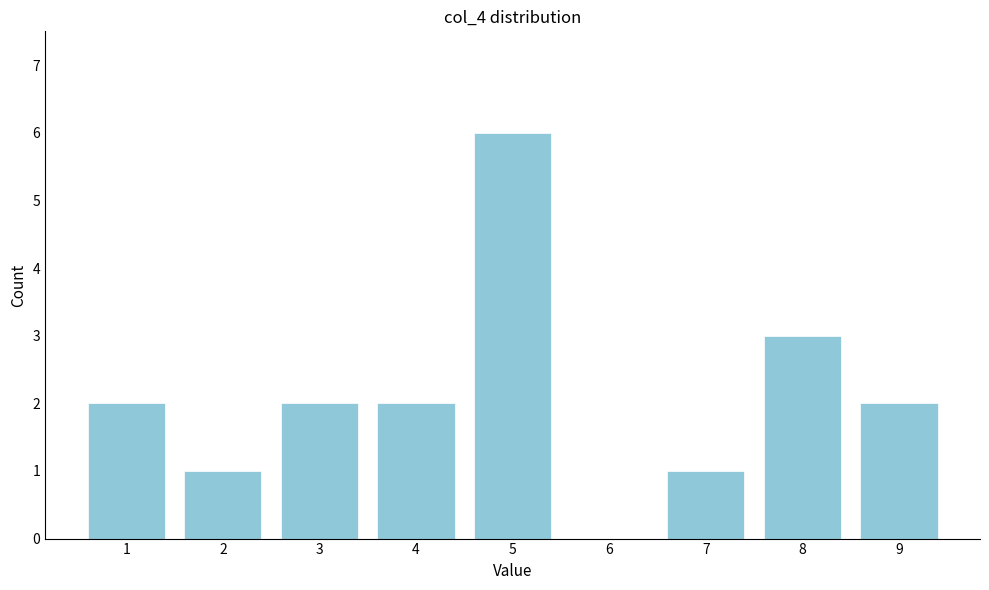

Reading left to right, transcribe all the data shown in this chart.

1=2	2=1	3=2	4=2	5=6	6=0	7=1	8=3	9=2